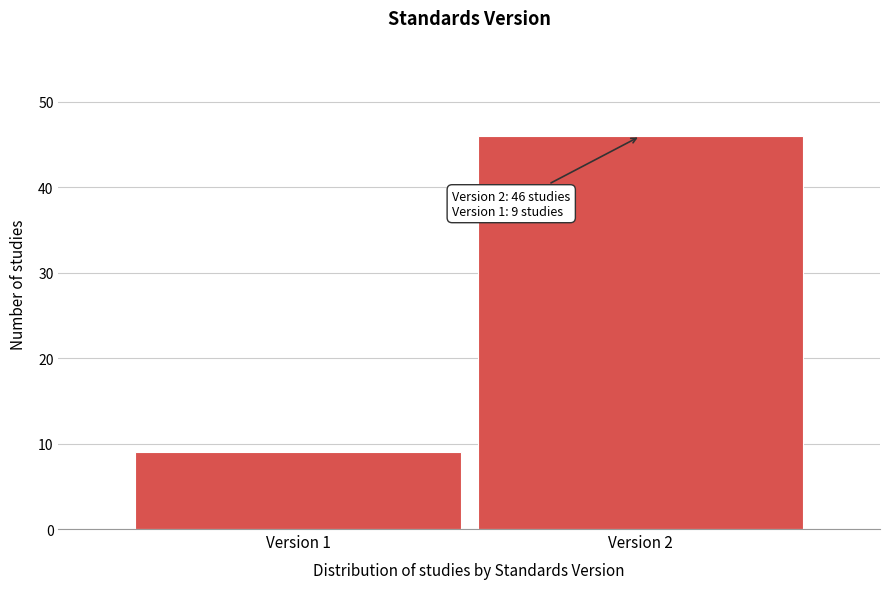

Reading left to right, extract all data points from this chart.

9	46